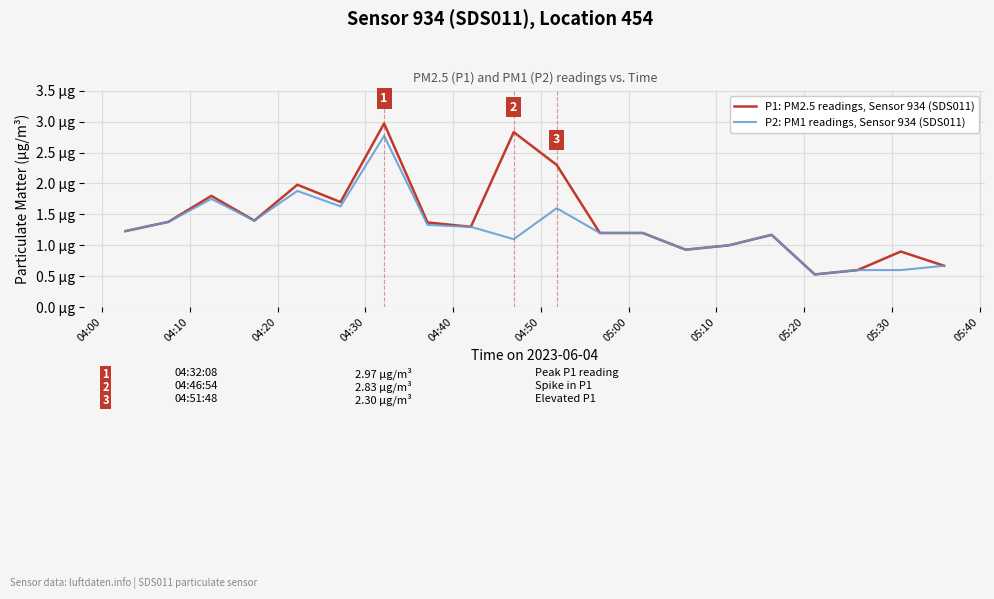

Which series has the largest total across all categories?

P1: PM2.5 readings, Sensor 934 (SDS011)